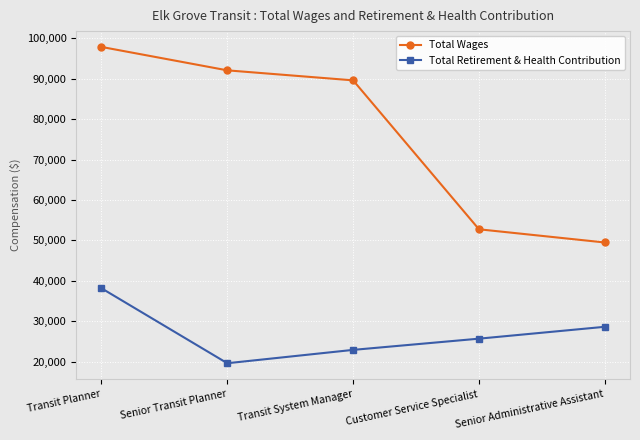

Which series has the largest total across all categories?

Total Wages